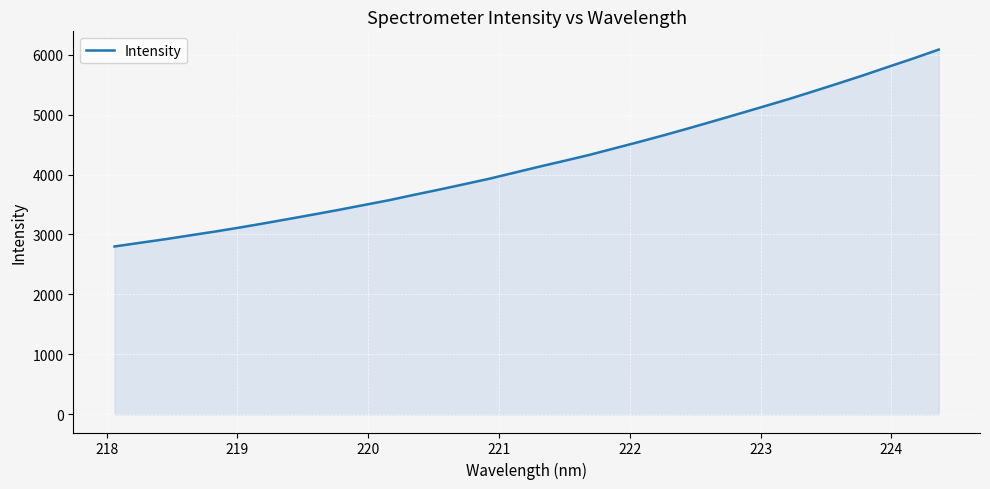

What is the difference between the maximum and minimum values?

3285.2